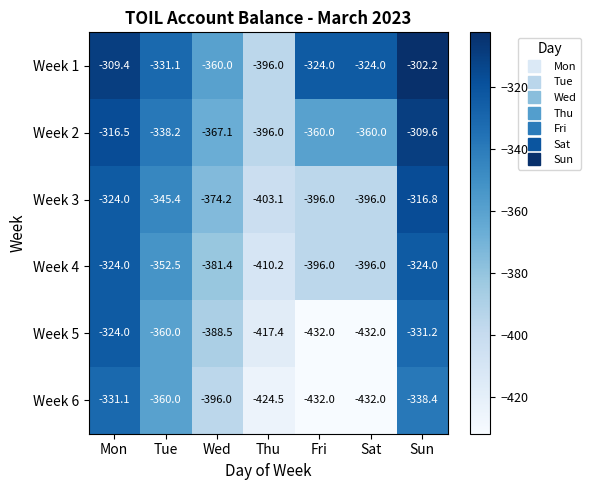

Which series has the largest total across all categories?

Week 1